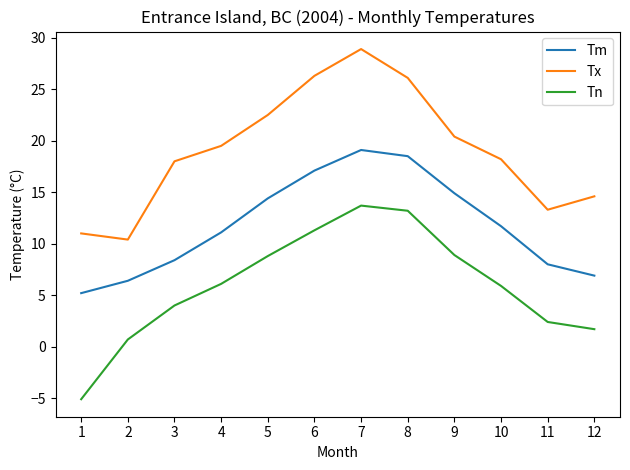

True or false: Tx and Tn intersect in this chart.

False